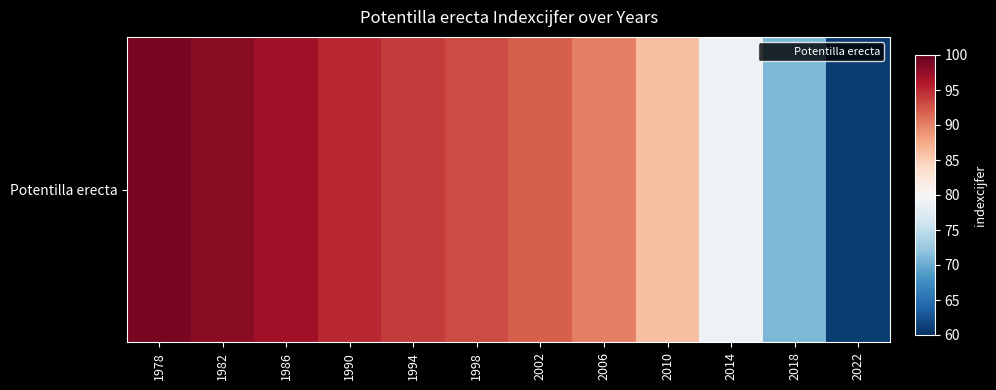

What is the sum of the values at 2018 and 1998?

164